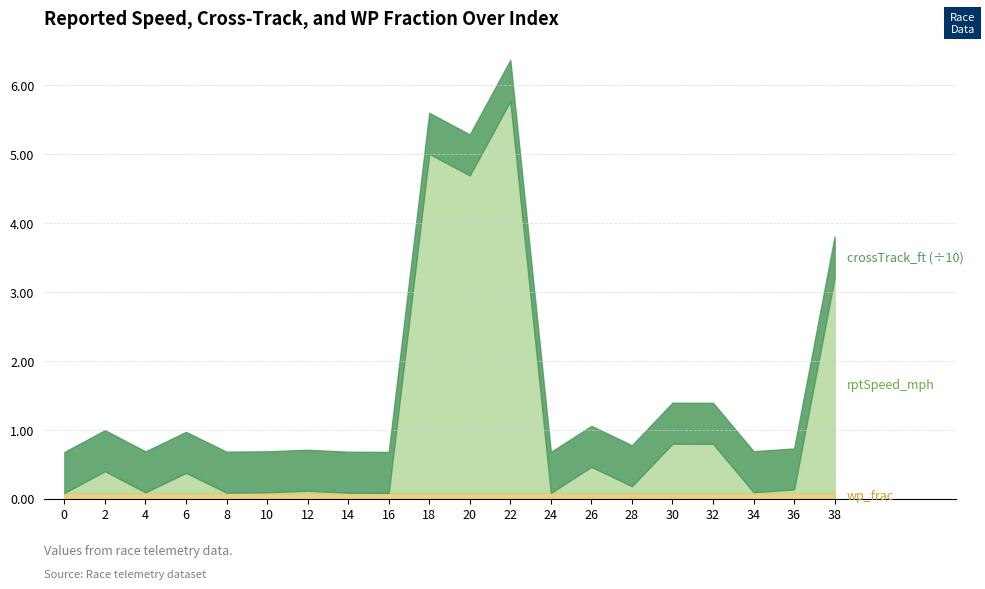

True or false: crossTrack_ft and wp_frac intersect in this chart.

False